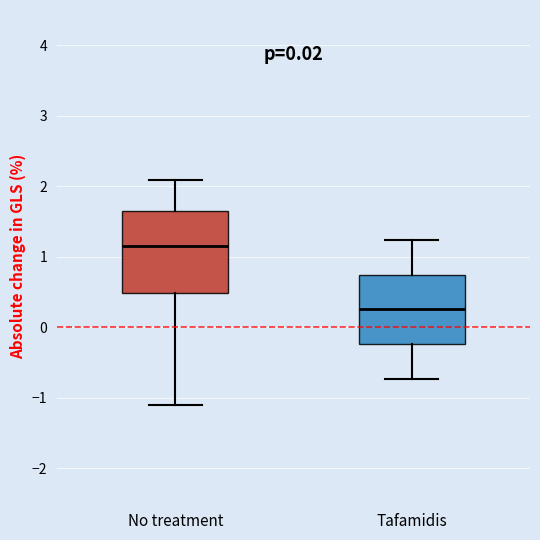

Which box has the lowest median line?

Tafamidis